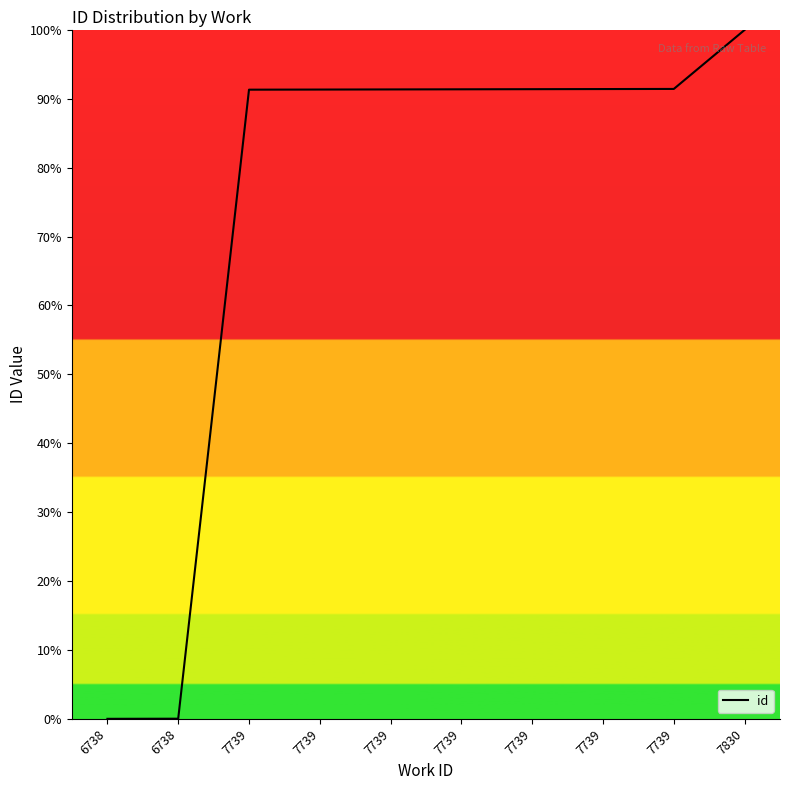

Does the chart have visible grid lines?

No